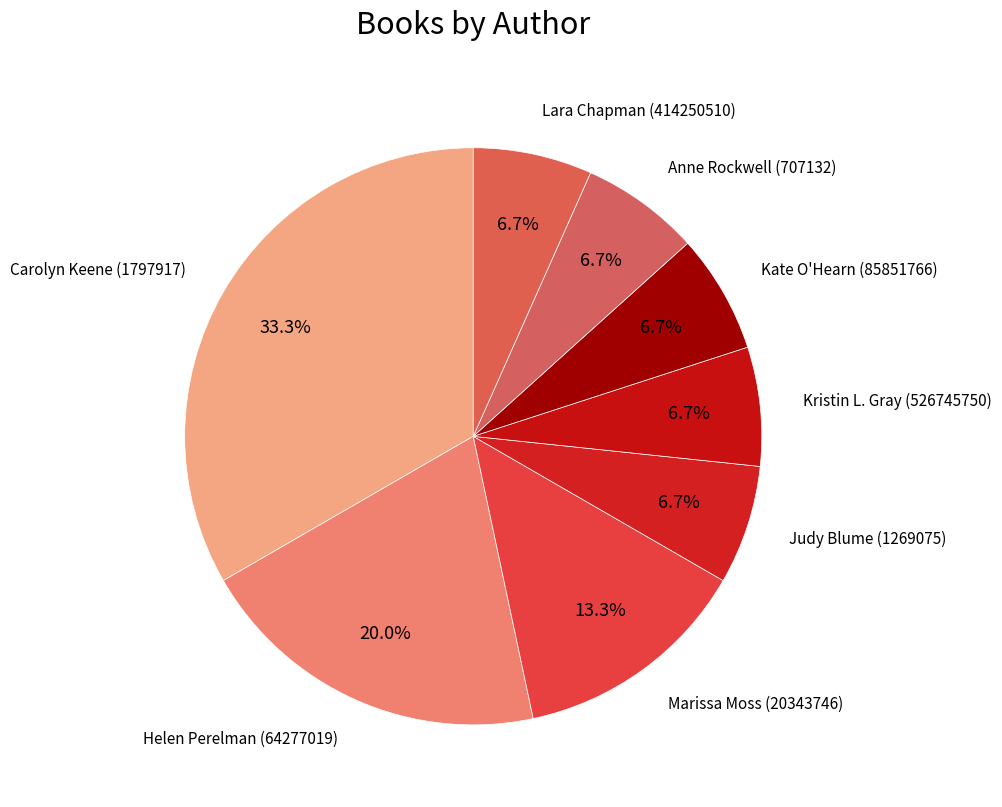

What is the ratio of the value at Lara Chapman (414250510) to the value at Anne Rockwell (707132)?

1.0